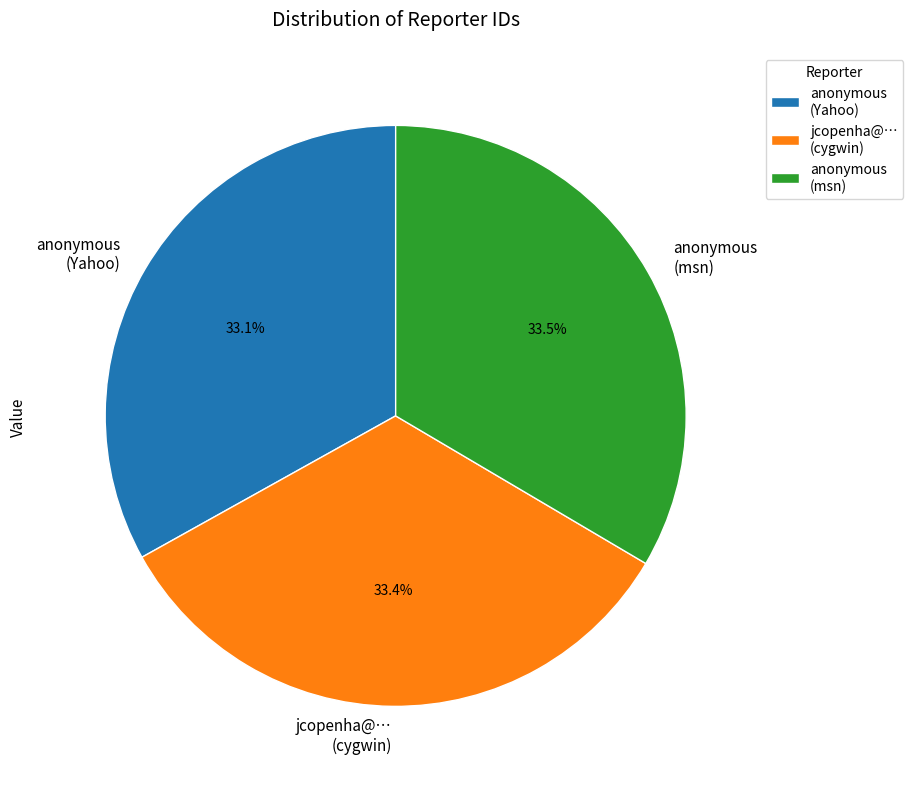

Approximately how many times larger is the value at jcopenha@… (cygwin) compared to anonymous (Yahoo)?

1.0